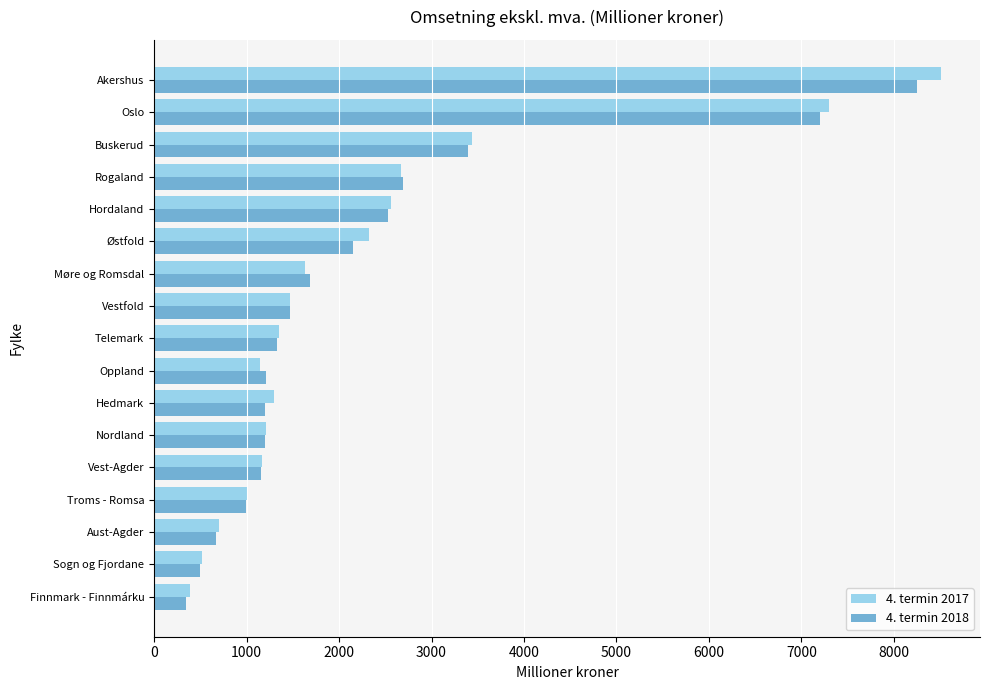

The value of 4. termin 2018 at Buskerud is 5721. True or false?

False